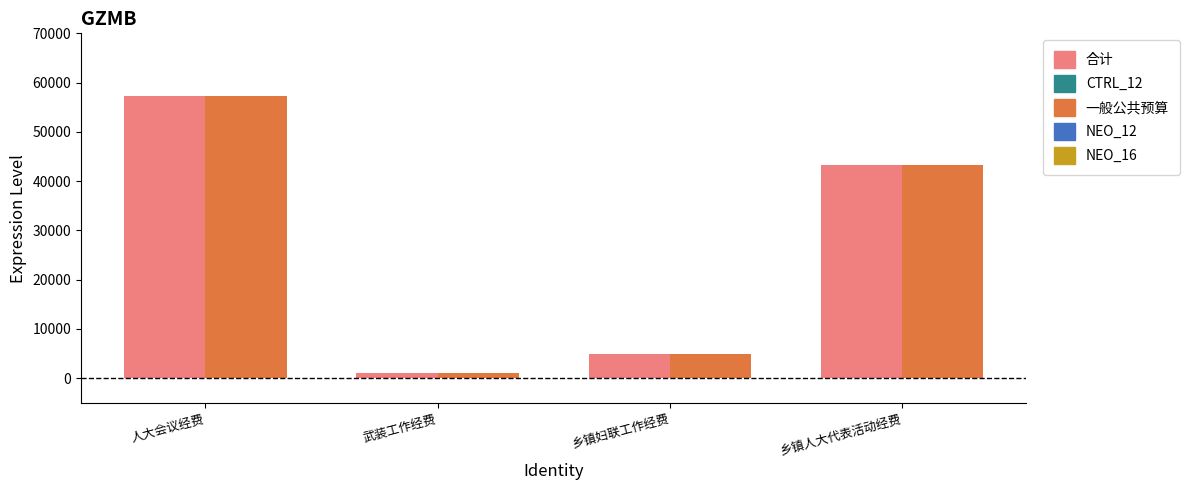

How many distinct data groups are displayed?

2